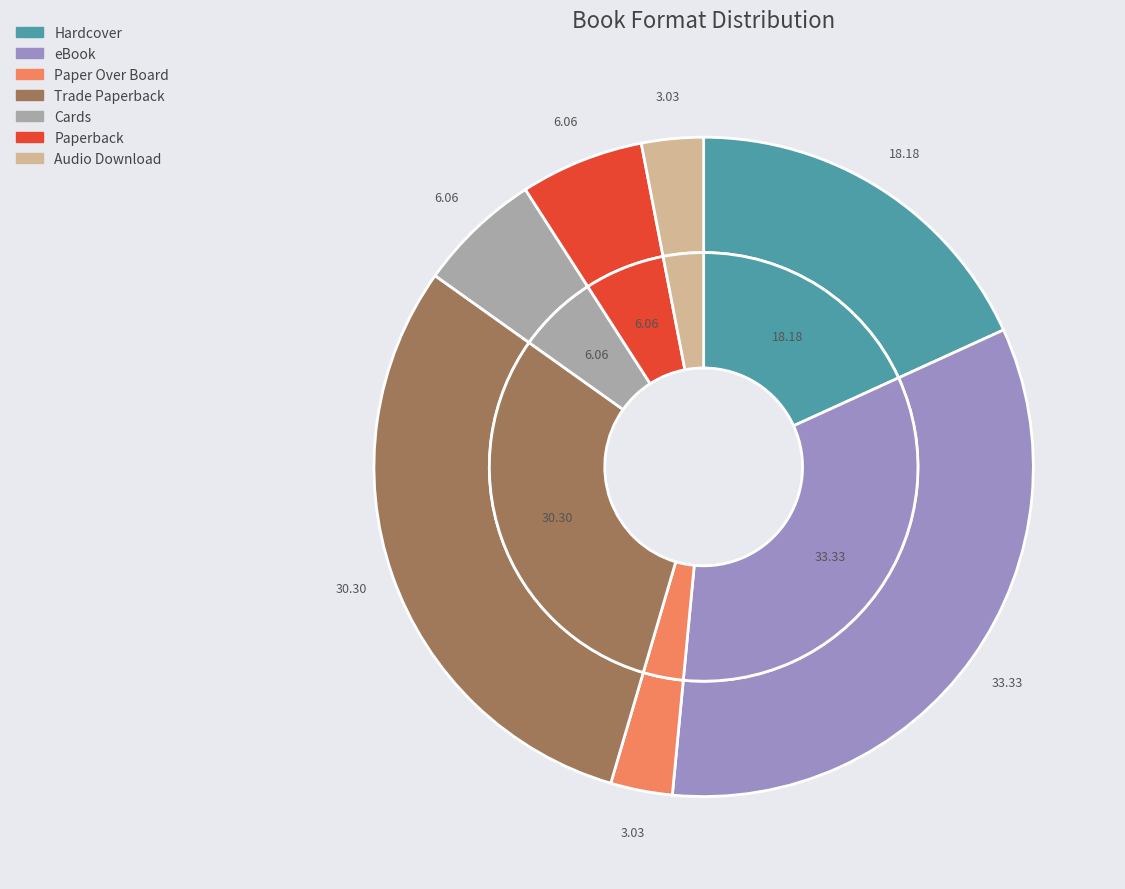

Does Paperback represent more than half of the total?

No